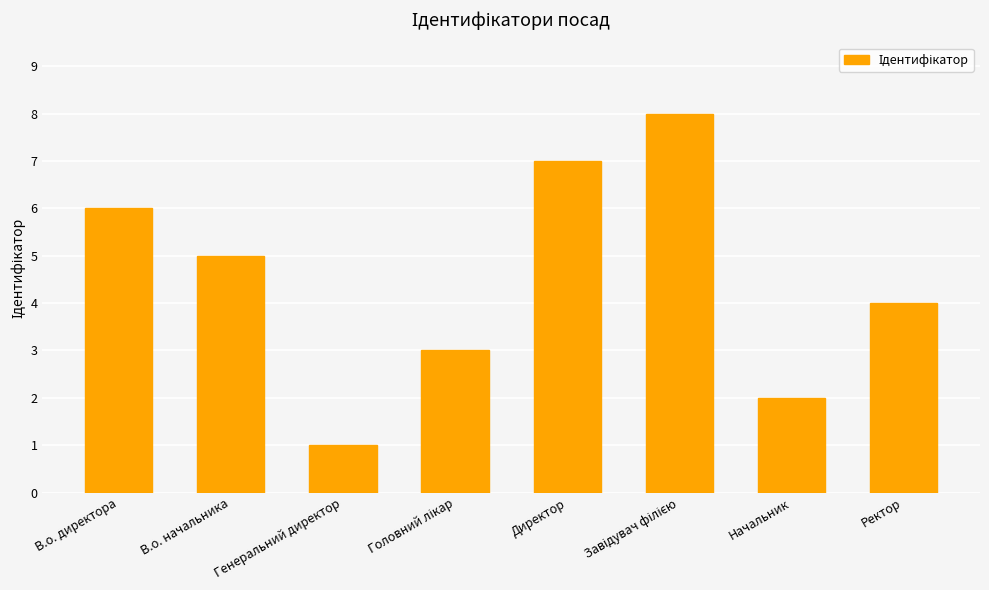

Between Ректор and Начальник, which is larger?

Ректор